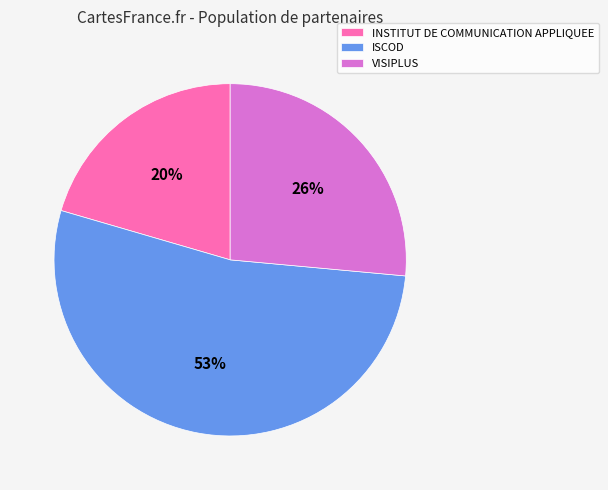

Rank the categories by value from highest to lowest.

ISCOD, VISIPLUS, INSTITUT DE COMMUNICATION APPLIQUEE